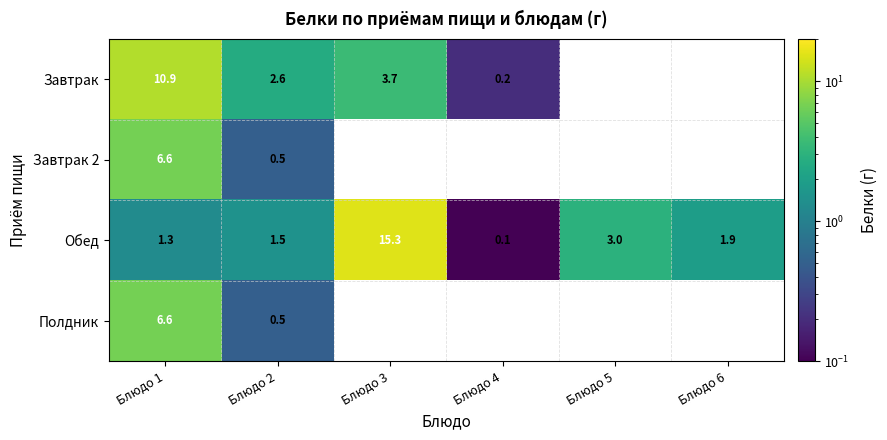

Is the value of Полдник at Блюдо 2 greater than the value of Завтрак at Блюдо 3?

No